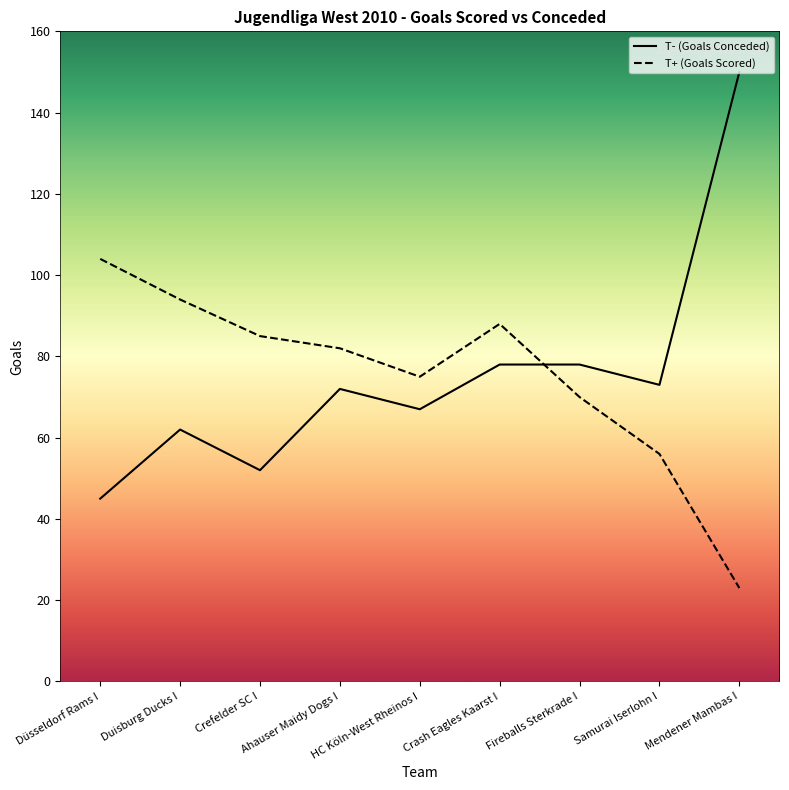

The T- (Goals Conceded) series shows 15 at Ahauser Maidy Dogs I. True or false?

False